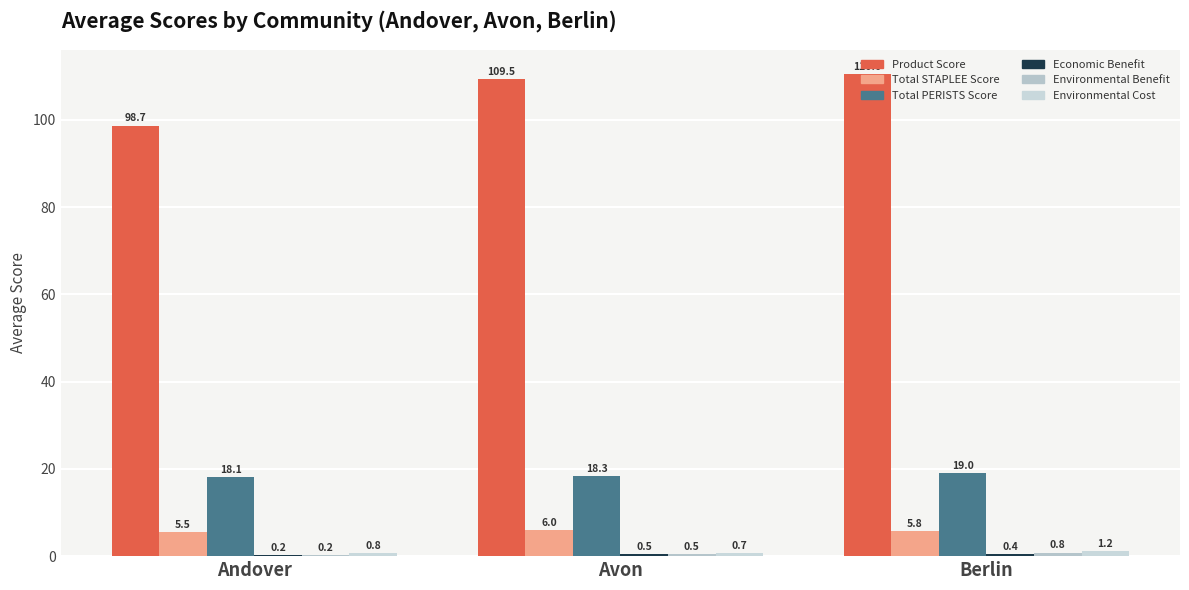

What is the sum of all Environmental Cost values?

2.7